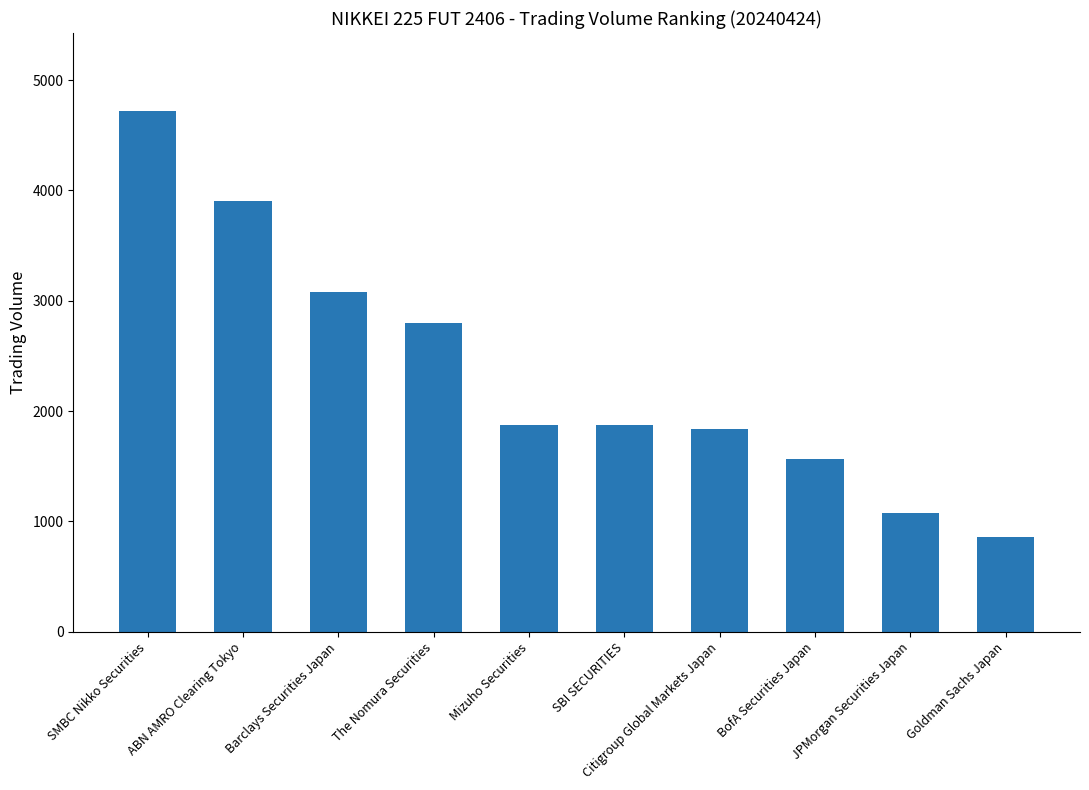

What is the sum of the values at BofA Securities Japan and Citigroup Global Markets Japan?

3404